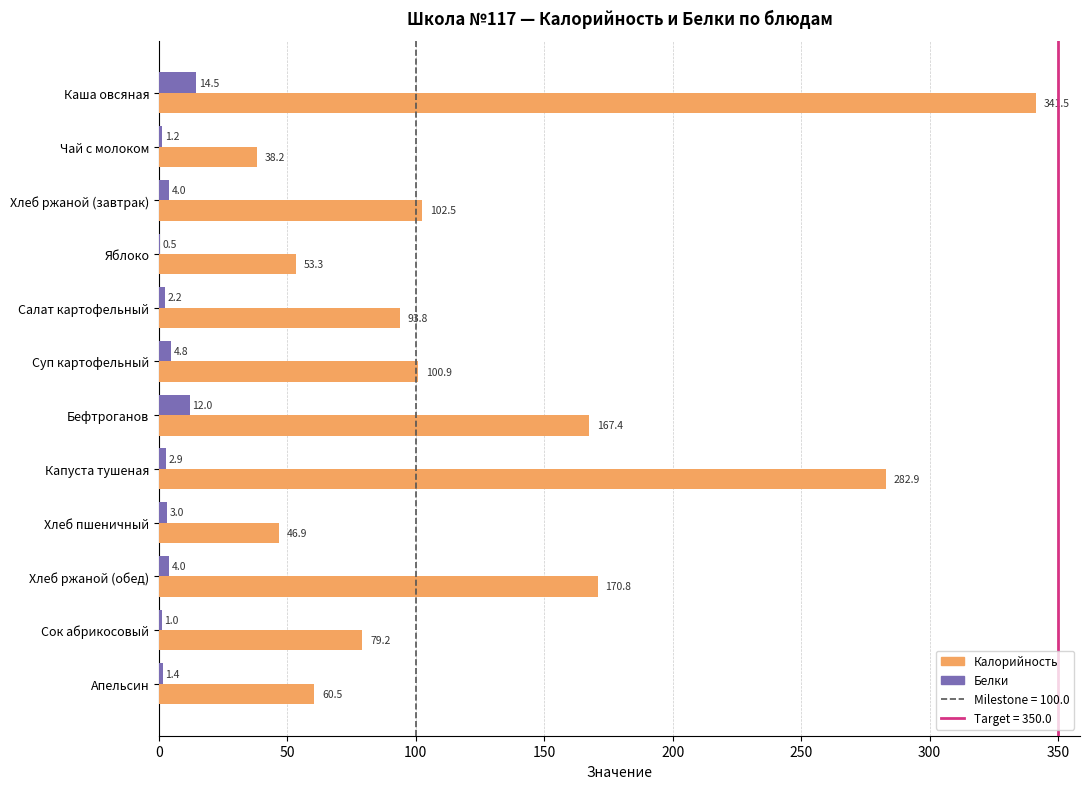

The Калорийность series shows 170.8 at Хлеб ржаной (обед). True or false?

True